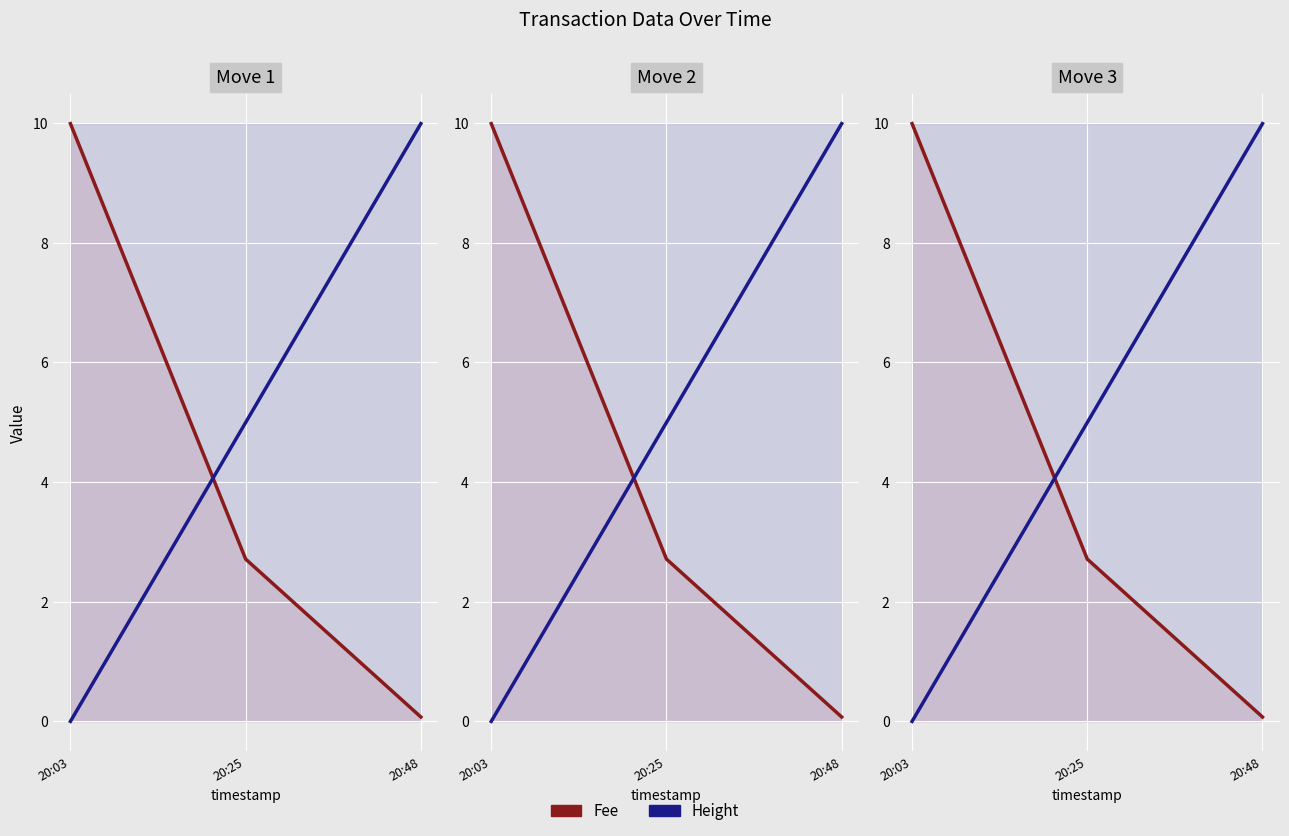

What is the value of the Height point at the 2nd from the left?

5.0